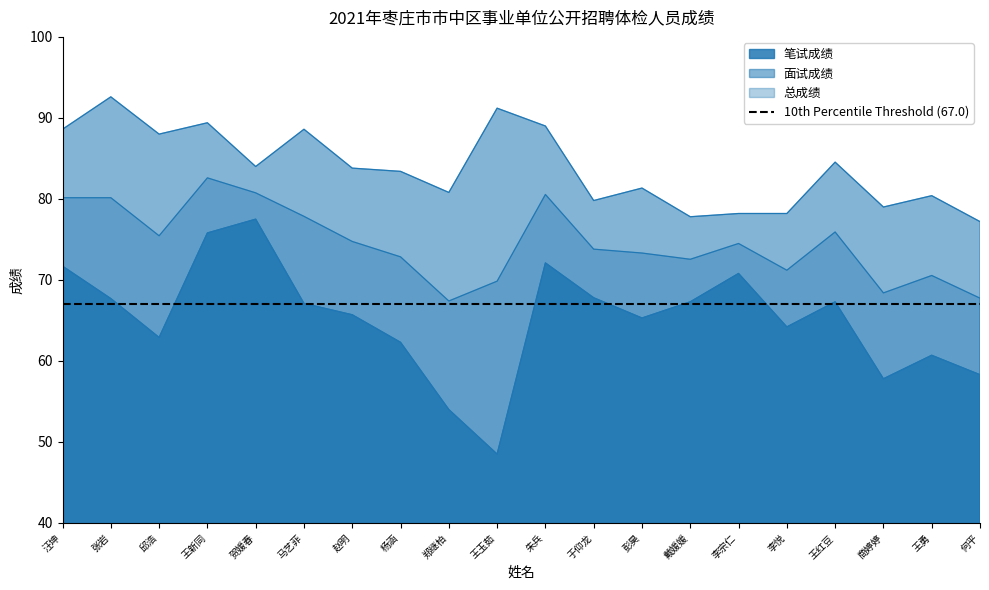

At which label does 总成绩 first exceed 74?

汪坤